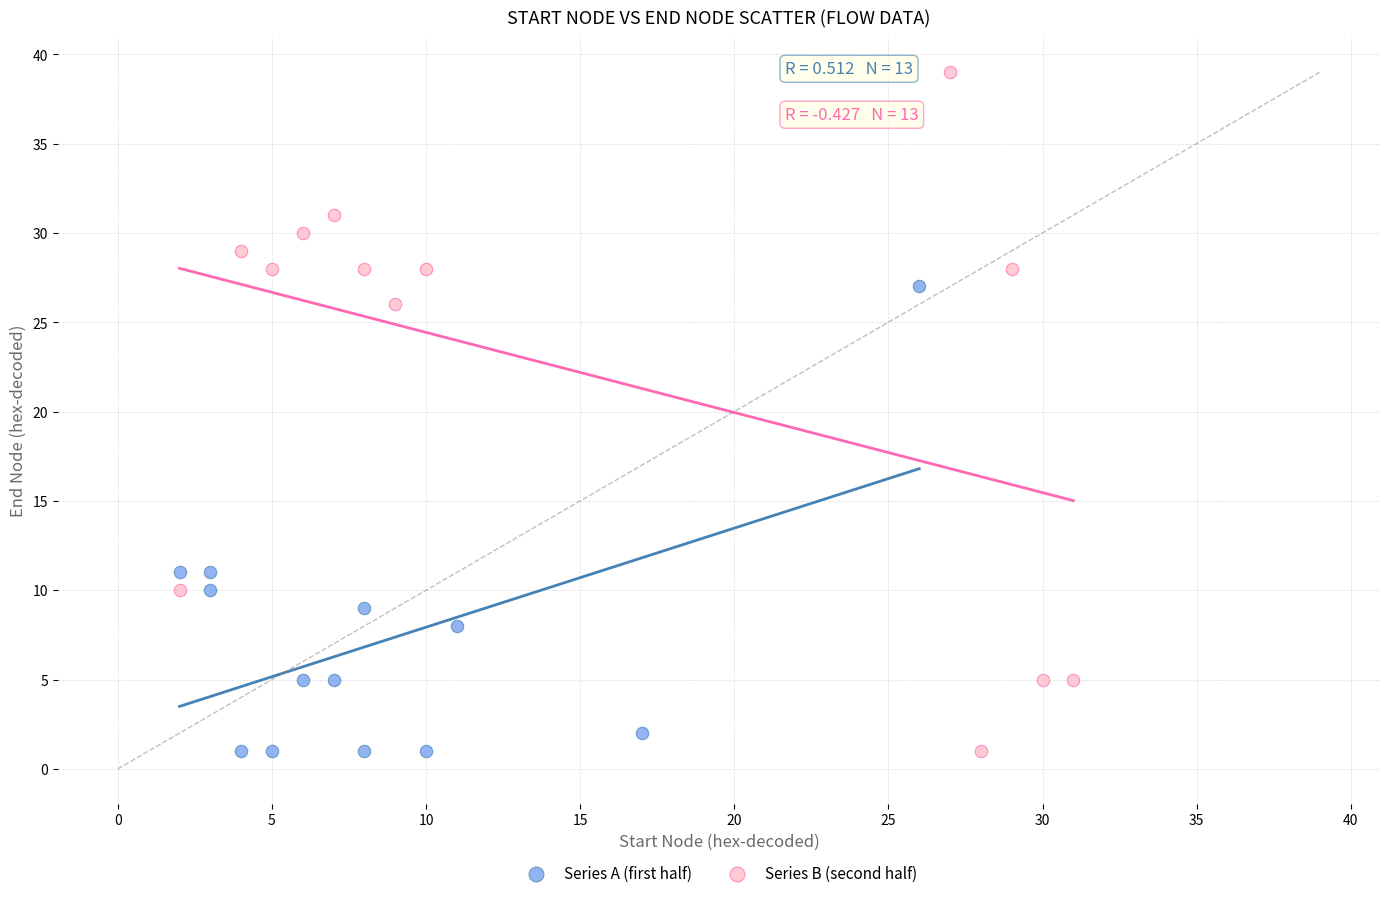

Which series reaches the maximum Y coordinate?

Series B (second half)